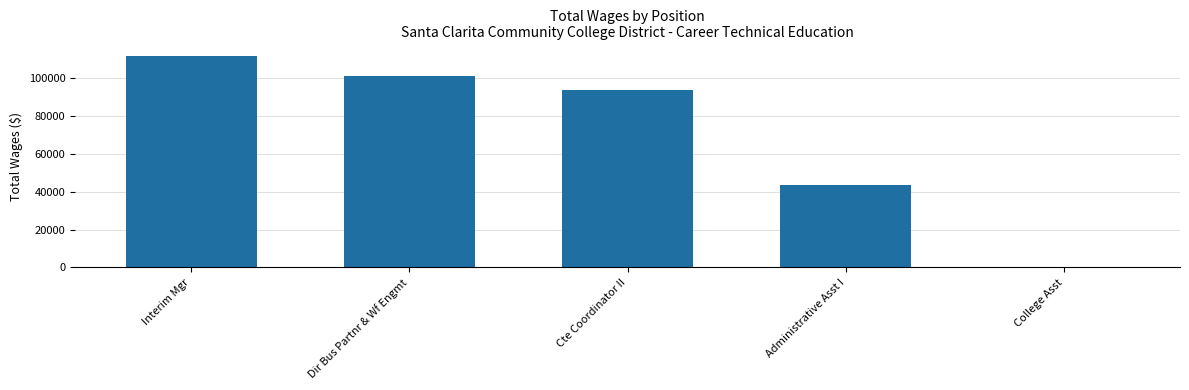

At which category does the chart reach its peak across all series?

Interim Mgr